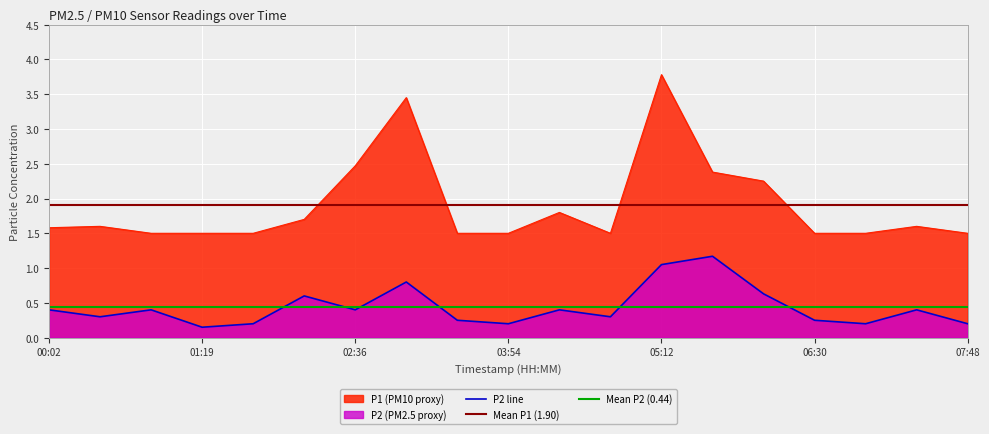

True or false: P2 and P1 cross at least once.

False